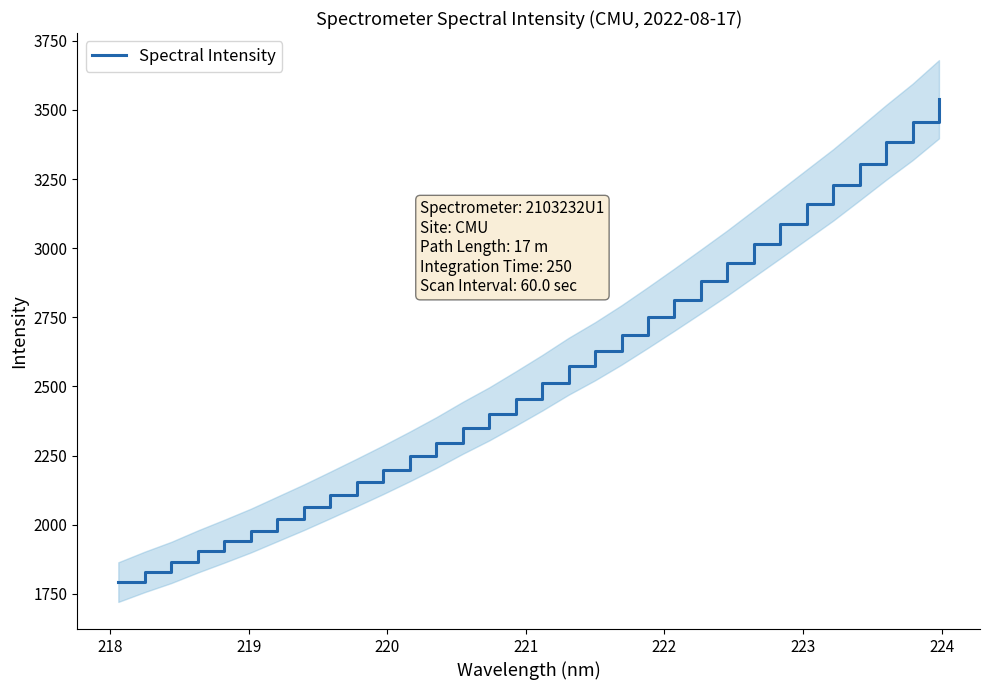

What is the lowest value of the Spectral Intensity series?

1792.7